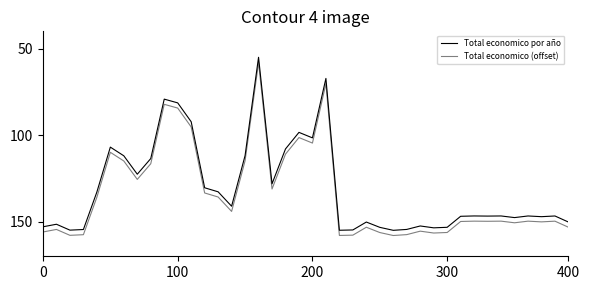

Is this an area chart (filled region under the line)?

No